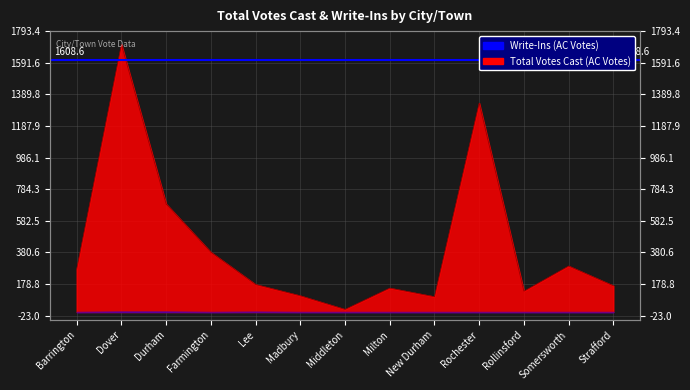

At which category does the chart reach its peak across all series?

Dover